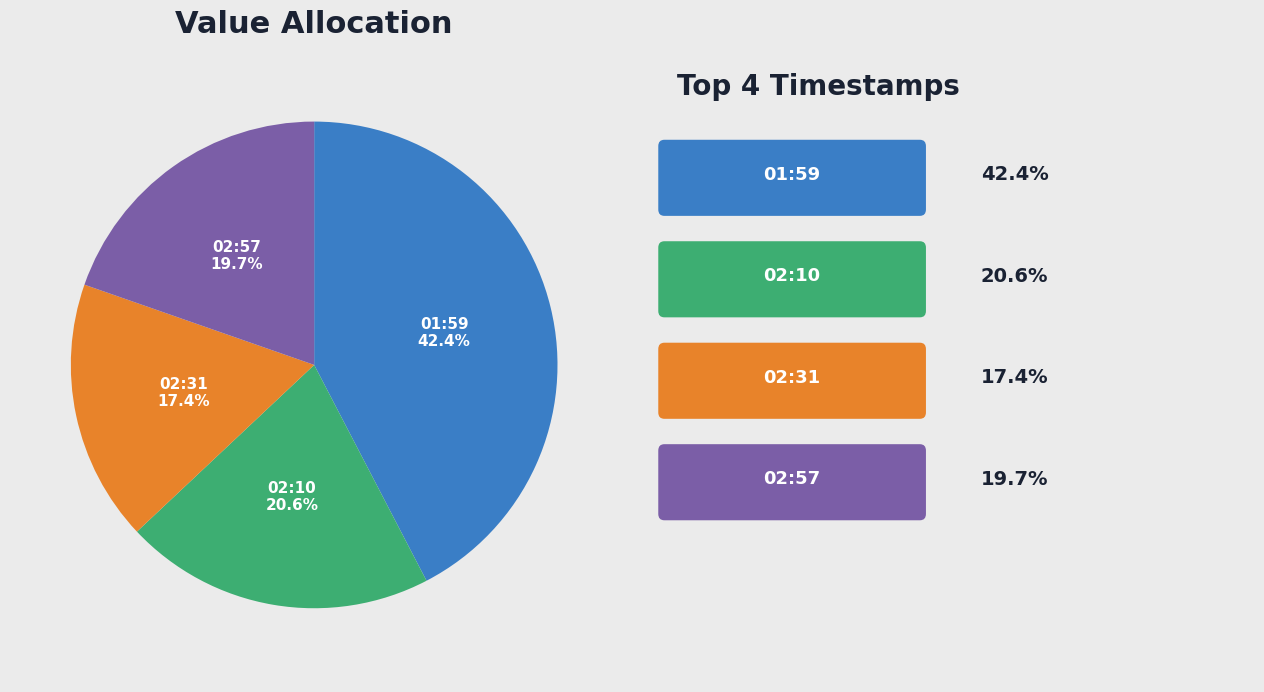

Does 02:57 represent more than half of the total?

No